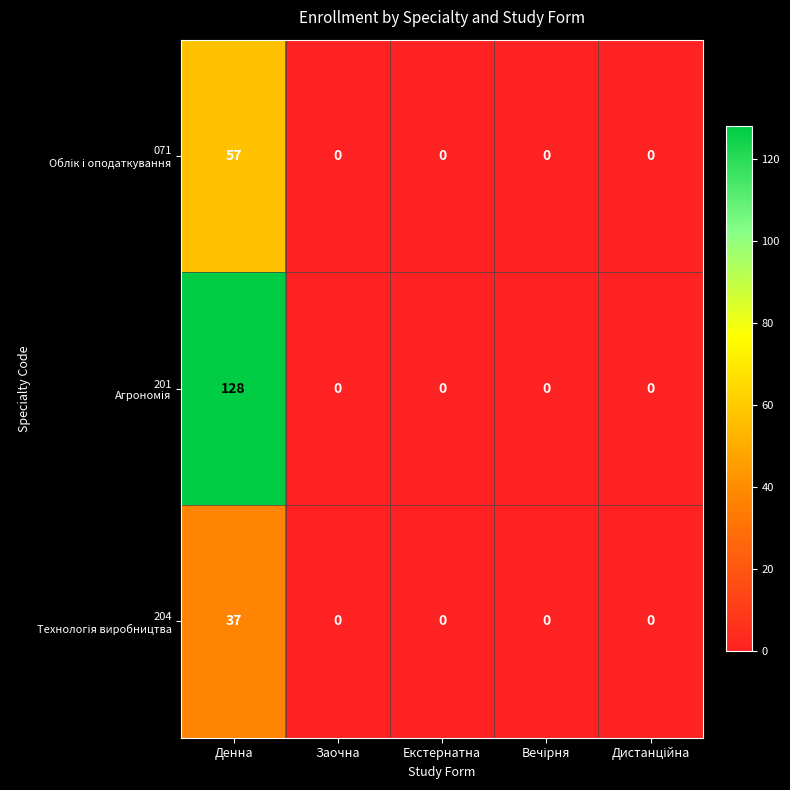

At which category is the sum across all series the highest?

Денна